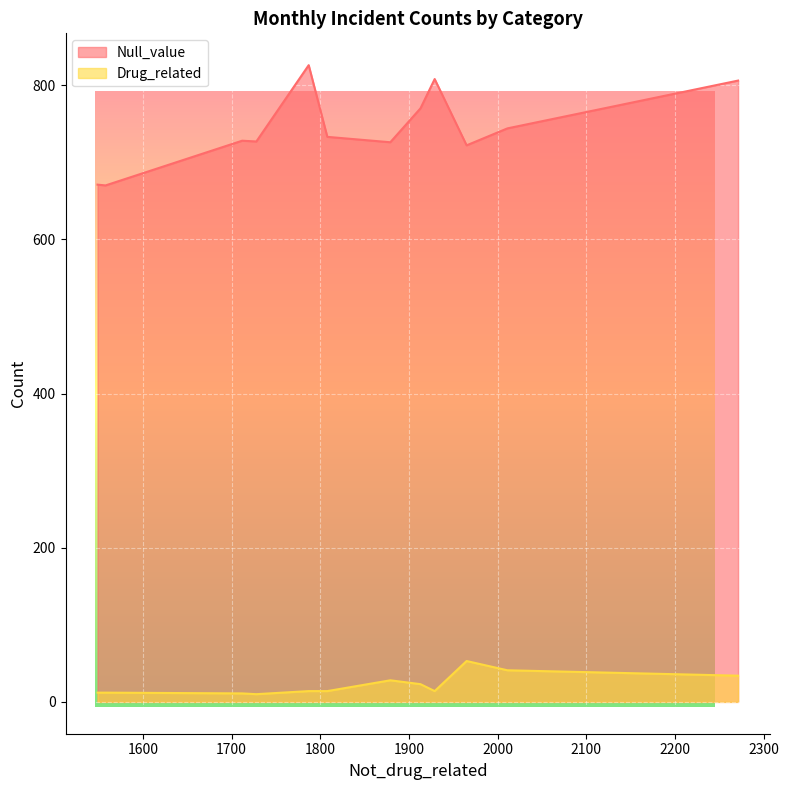

List the series in order of their overall mean, lowest first.

Drug_related, Null_value